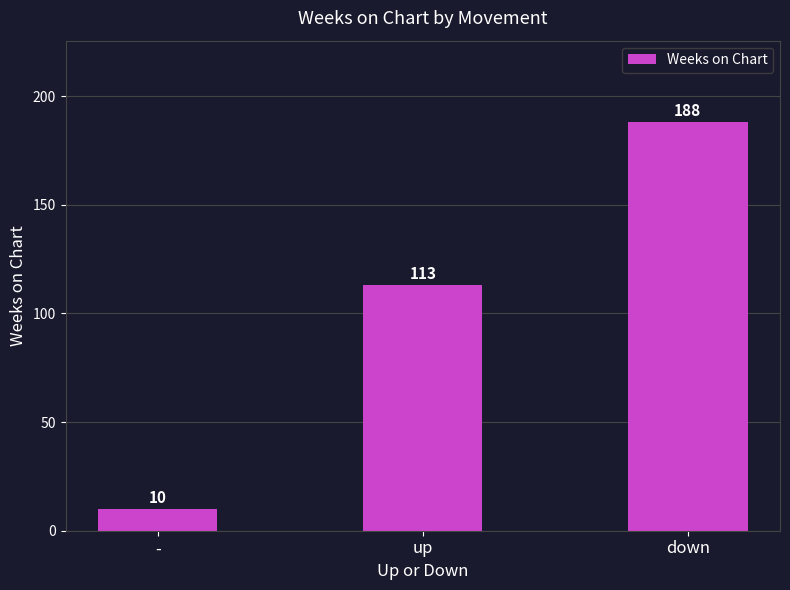

Which category has the lowest value across all series?

-